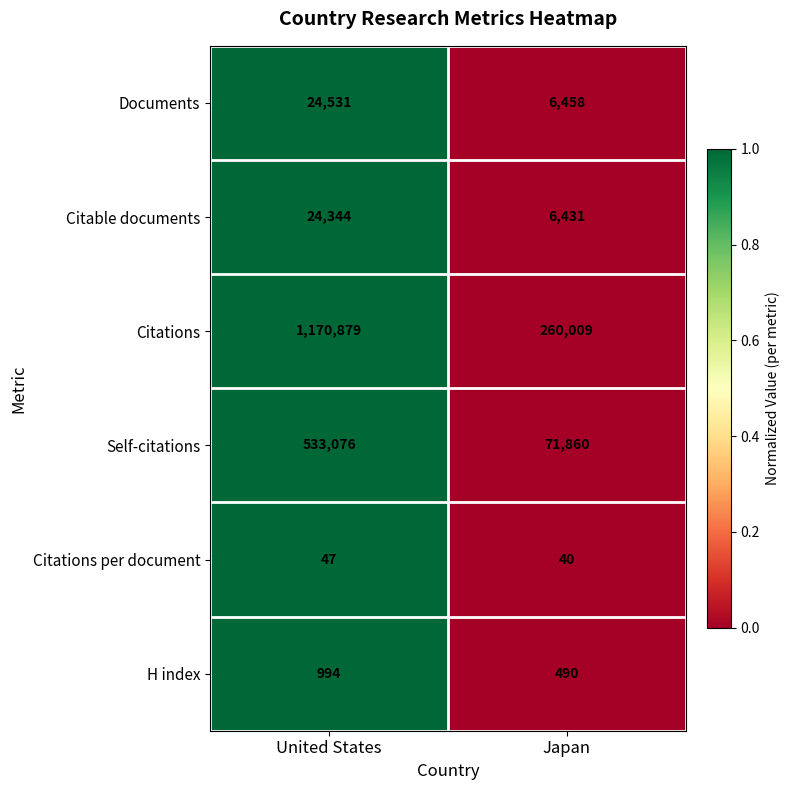

What is the total value across all series at United States?

1753871